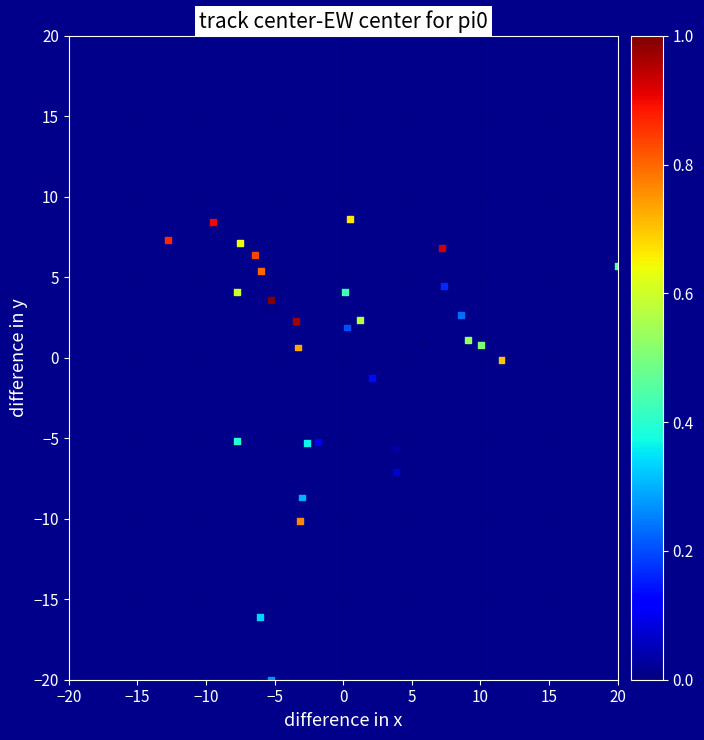

What is the range of X values (max minus min)?

32.8